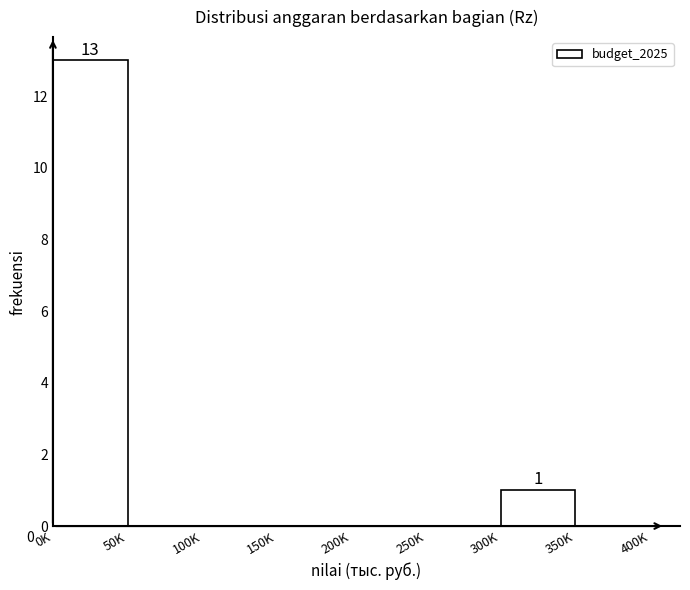

Reading left to right, what are all the values shown in this chart?

0K=13	50K=0	100K=0	150K=0	200K=0	250K=0	300K=1	350K=0